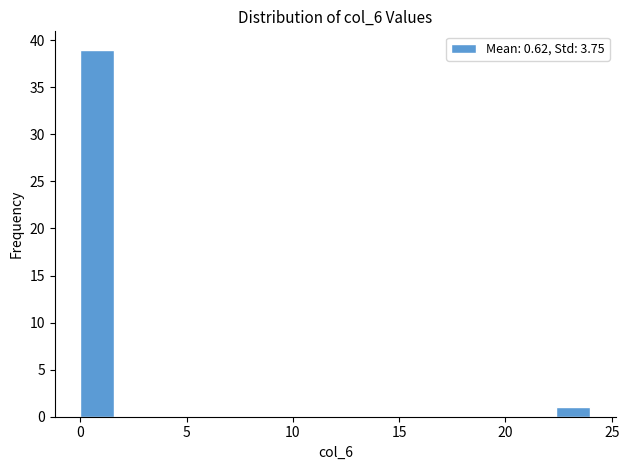

Read against the x-axis, roughly where is the centre of the tallest bar?

1.0